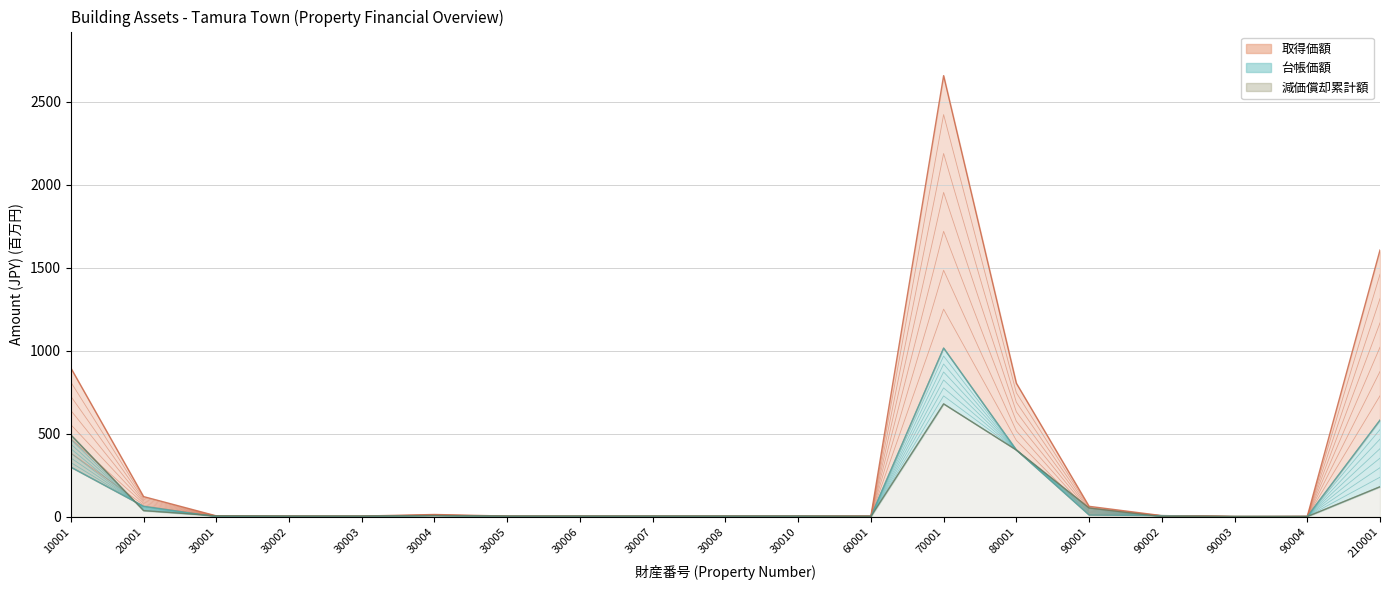

Reading left to right, what are all the values shown in this chart?

取得価額: 10001=896.2	20001=120.5	30001=4.4	30002=3.2	30003=3.1	30004=12.6	30005=3.1	30006=3.2	30007=3.2	30008=3.2	30010=3.2	60001=2.8	70001=2658.9	80001=804.1	90001=61.8	90002=5.9	90003=1.1	90004=1.2	210001=1607.1
台帳価額: 10001=298.0	20001=62.3	30001=0.0	30002=0.0	30003=0.0	30004=6.4	30005=0.0	30006=0.0	30007=0.0	30008=0.0	30010=0.0	60001=2.3	70001=1016.2	80001=401.9	90001=9.9	90002=5.9	90003=0.3	90004=1.2	210001=581.9
減価償却累計額: 10001=492.7	20001=36.0	30001=4.4	30002=3.2	30003=3.1	30004=6.2	30005=3.1	30006=3.2	30007=3.2	30008=3.2	30010=3.2	60001=0.5	70001=679.6	80001=401.5	90001=51.9	90002=0.0	90003=0.8	90004=0.0	210001=179.9